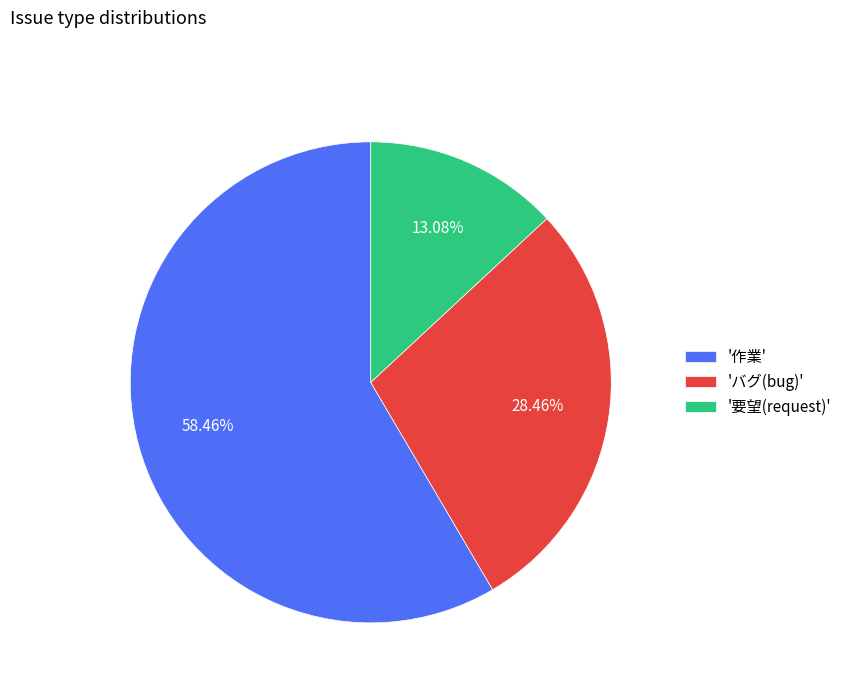

Which slice is the largest?

'作業'